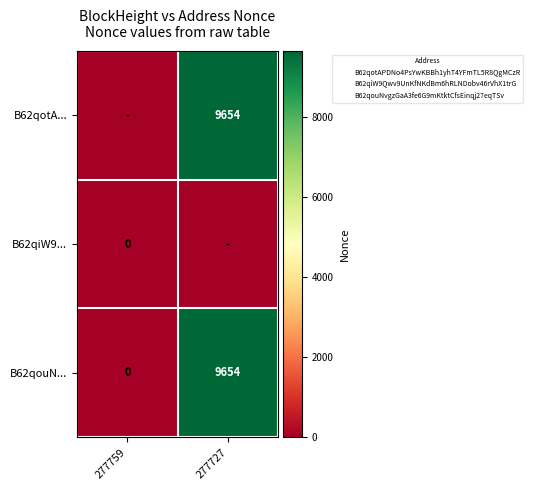

At which label is B62qouN... closest to 4827?

277759